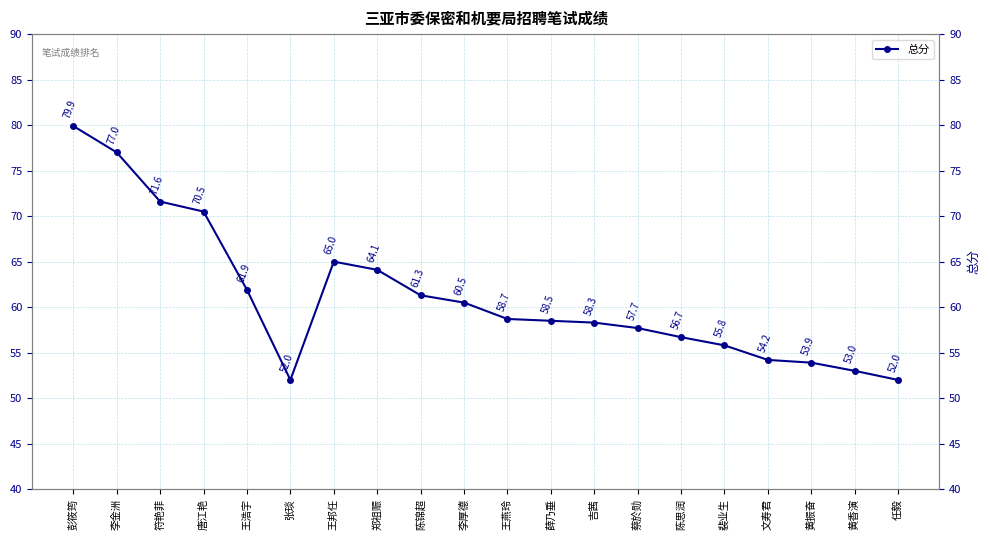

Does the chart have visible grid lines?

Yes